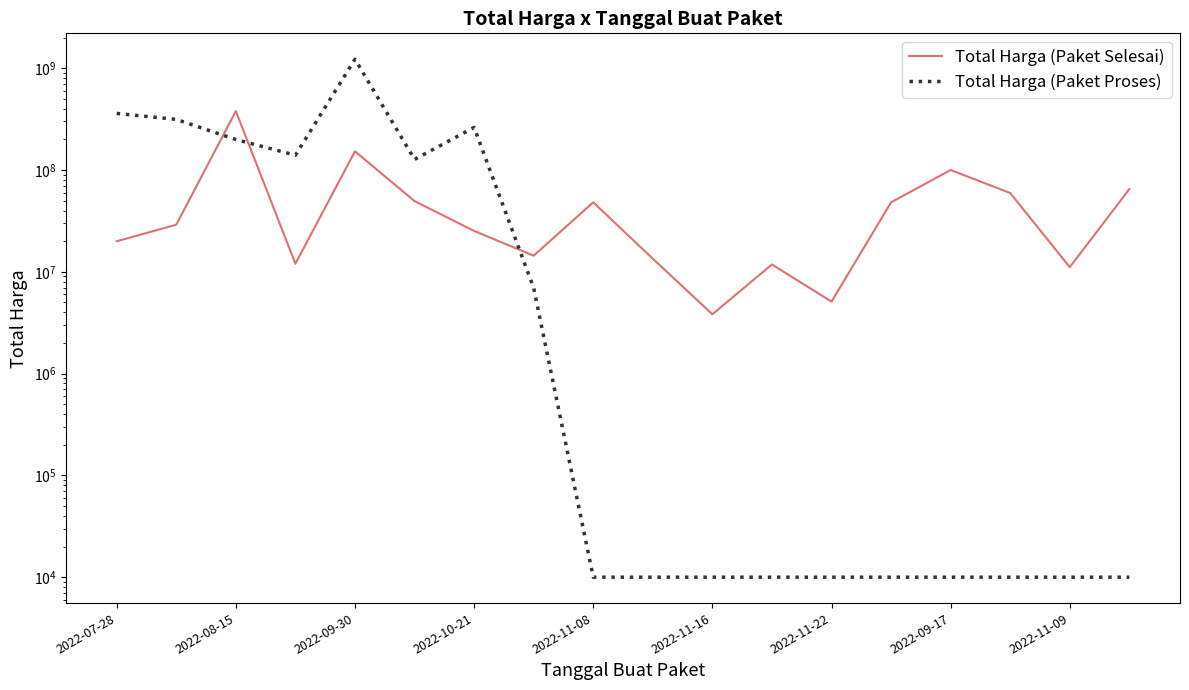

Is this an area chart (filled region under the line)?

No